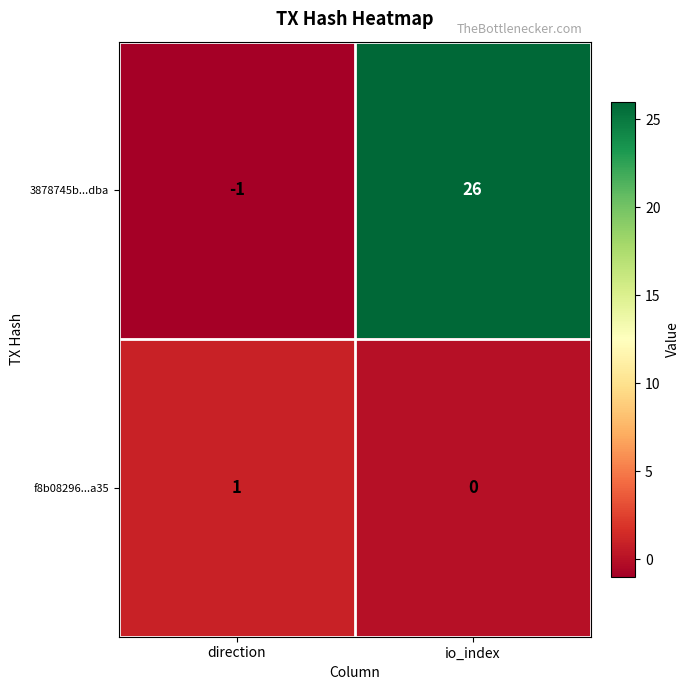

The value of f8b08296...a35 at direction is 0. True or false?

False